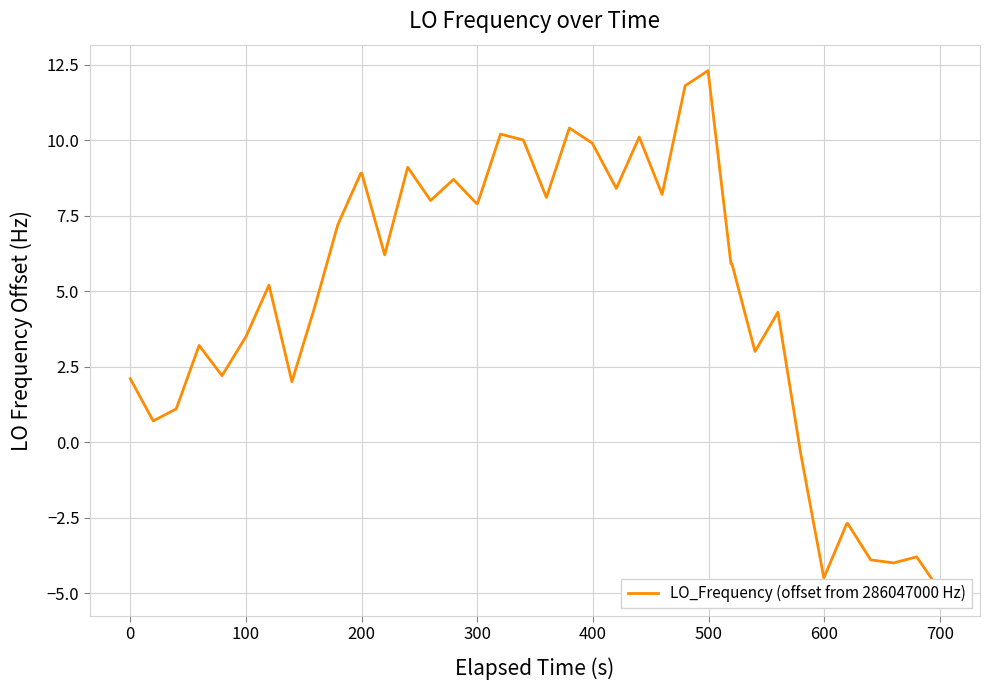

How many values are below zero?

8